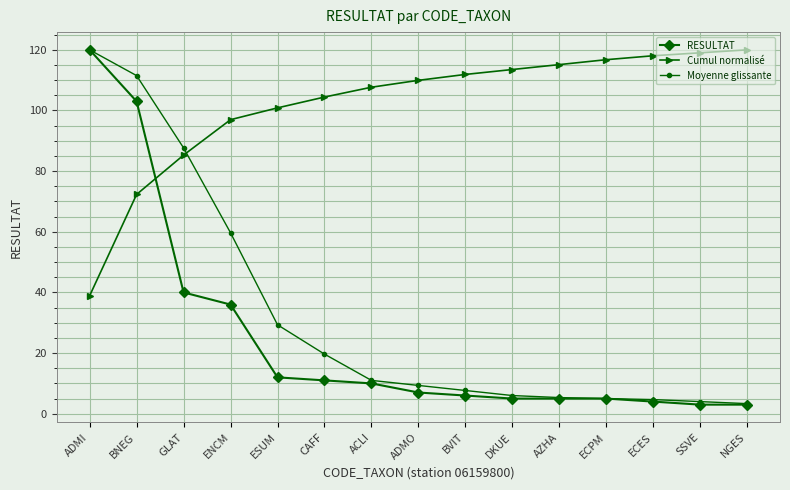

What is the label of the 12th point from the left?

ECPM